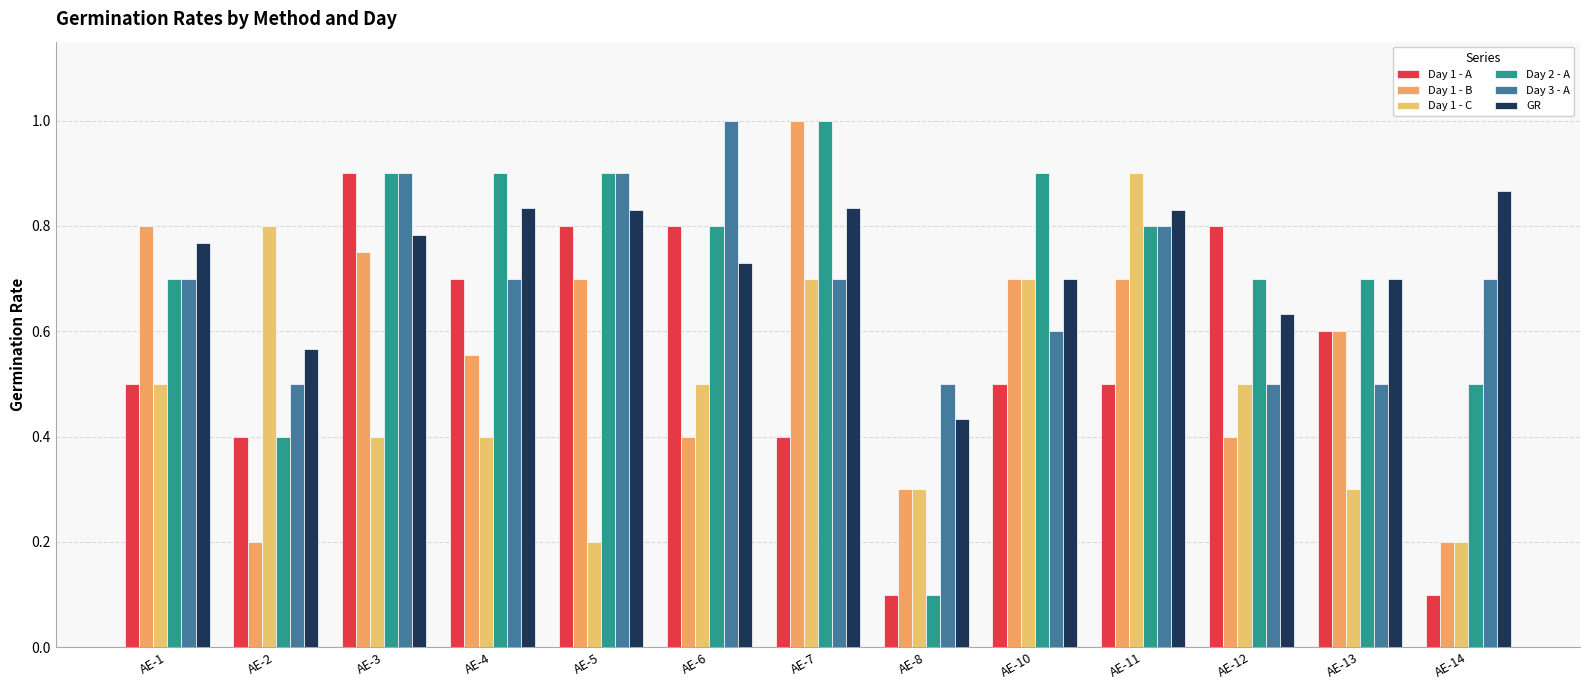

How many bars are there in each group?

6